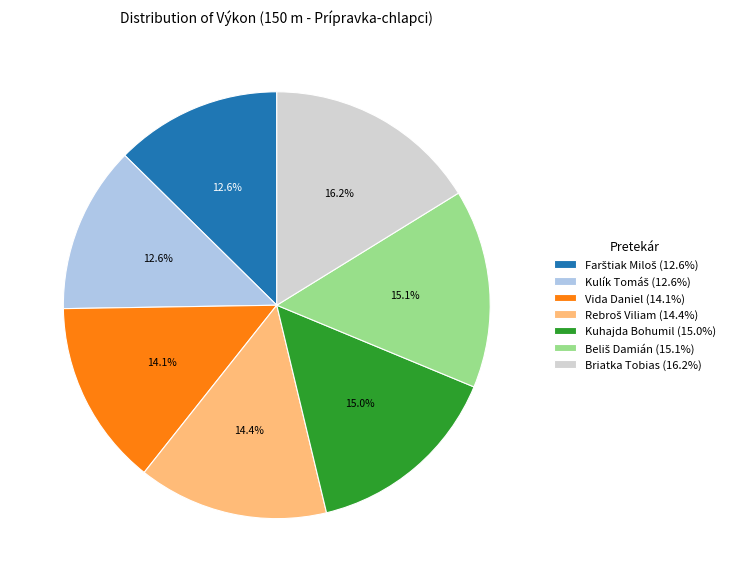

To the nearest percent, what is the average slice percentage?

14%